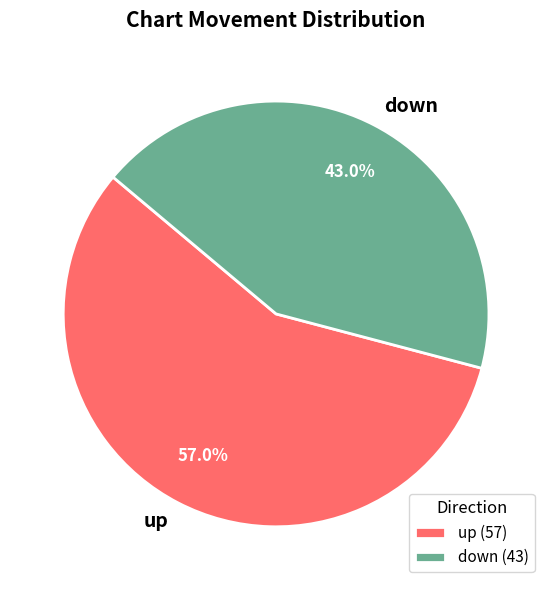

Approximately how many times larger is the value at down compared to up?

0.8